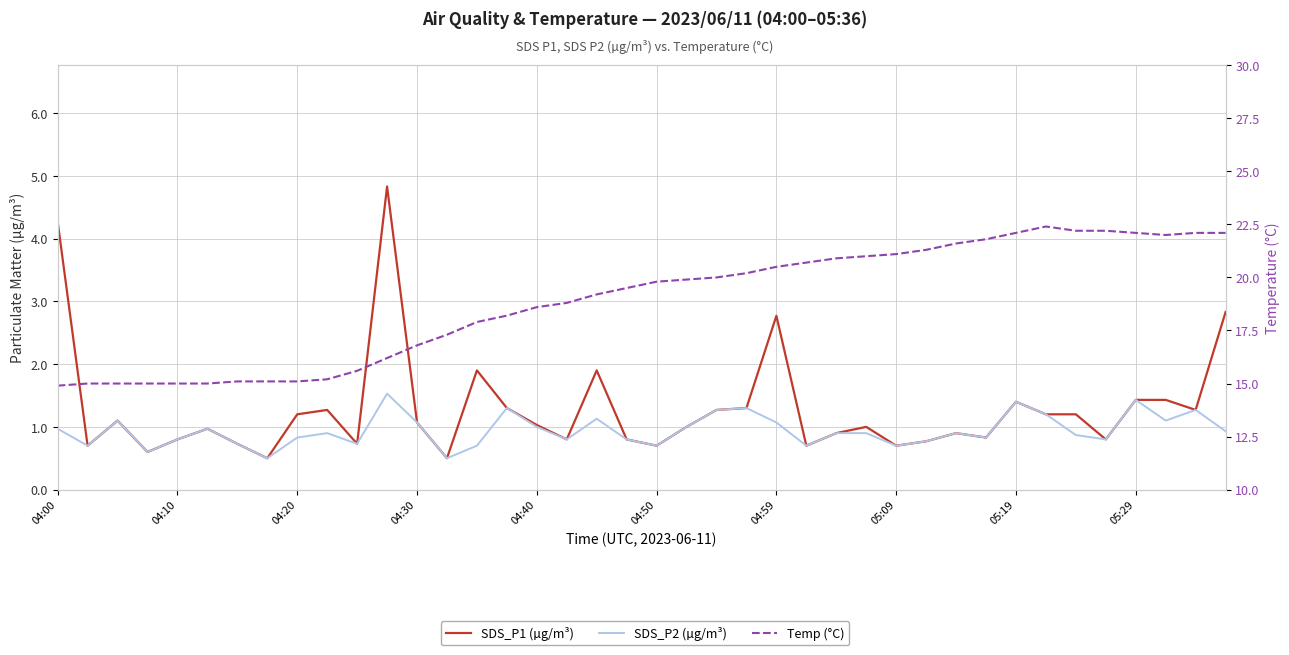

What is the difference between the SDS_P1 (µg/m³) values at 35 and 22?

0.5